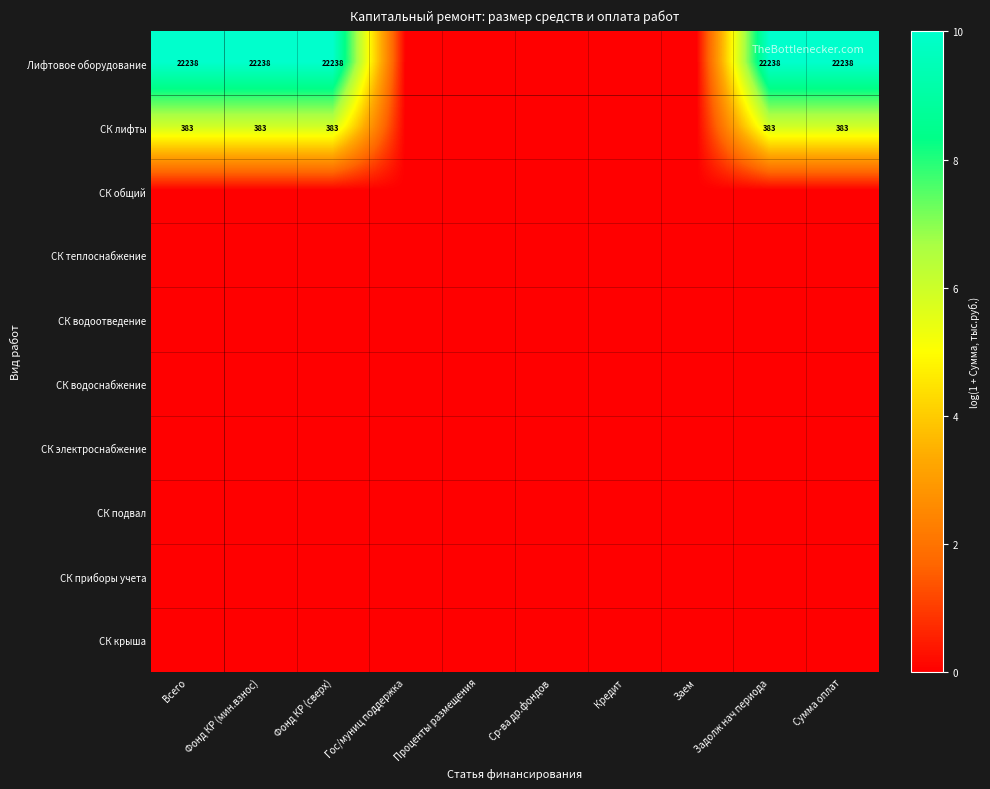

The Лифтовое оборудование series shows 22238 at Фонд КР (мин.взнос). True or false?

True